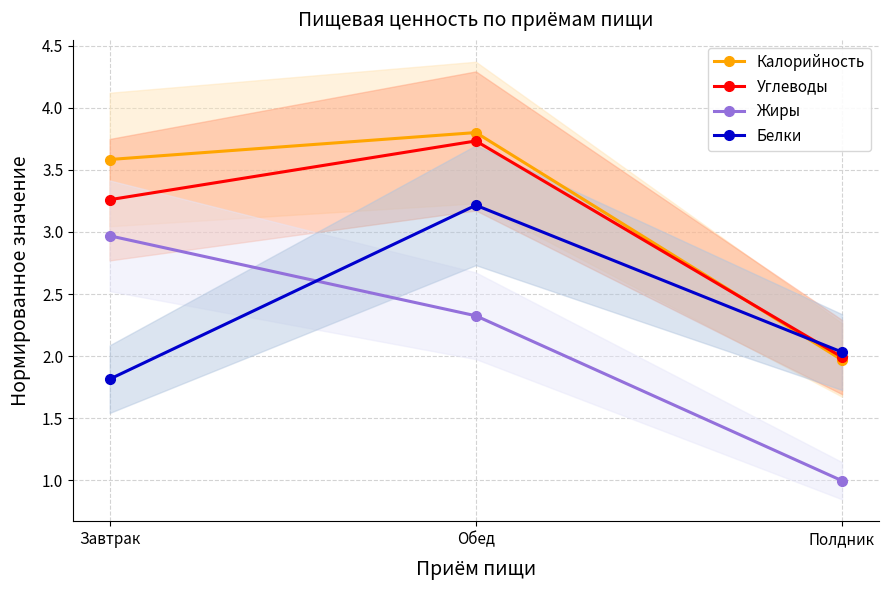

Which series has the largest total across all categories?

Калорийность